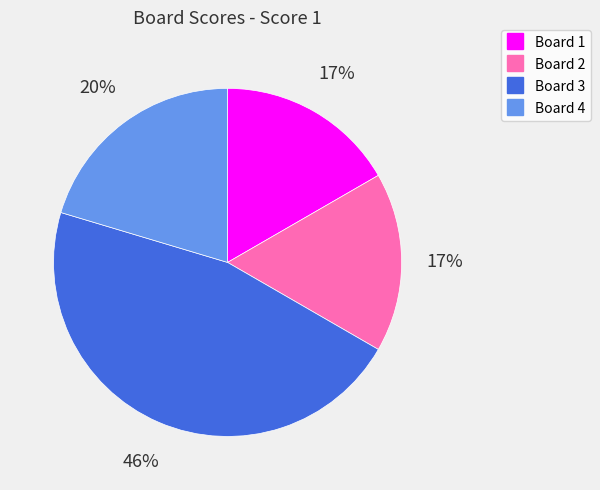

Does any single category account for the majority?

No